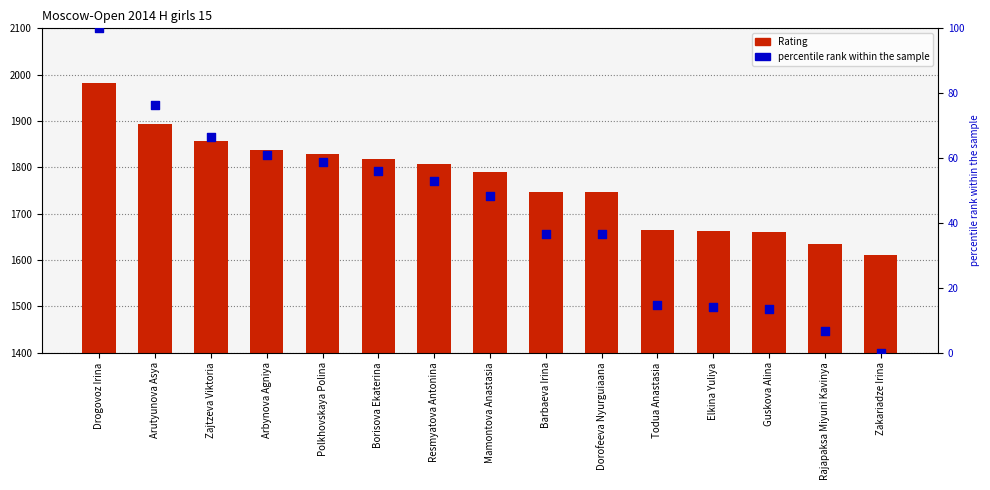

What are all the series names shown in the legend?

Rating, percentile rank within the sample